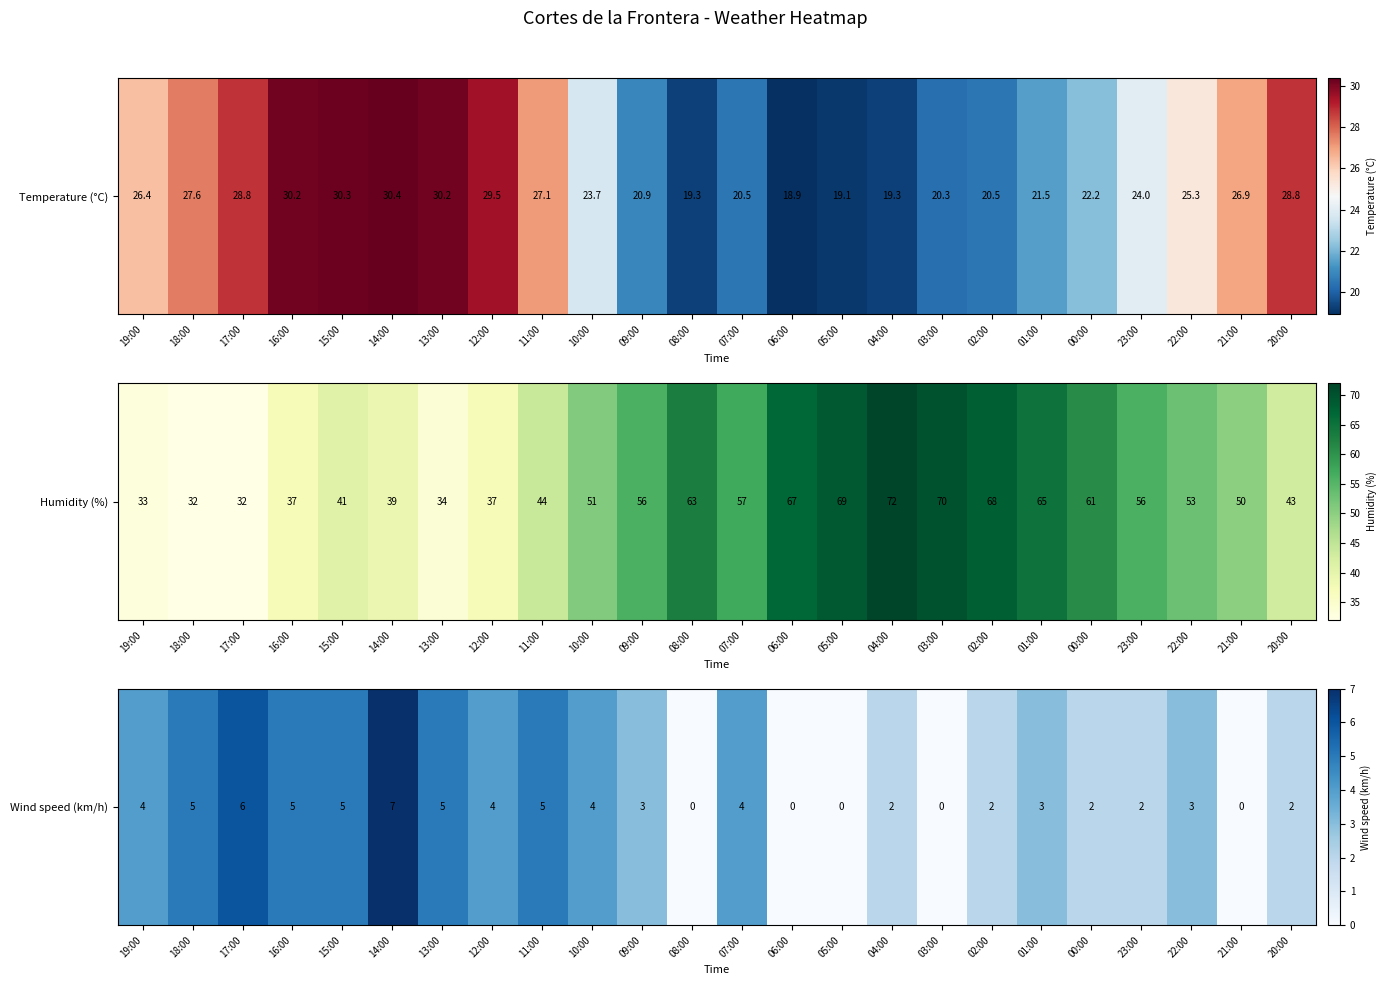

How many values are between 2 and 5?

17